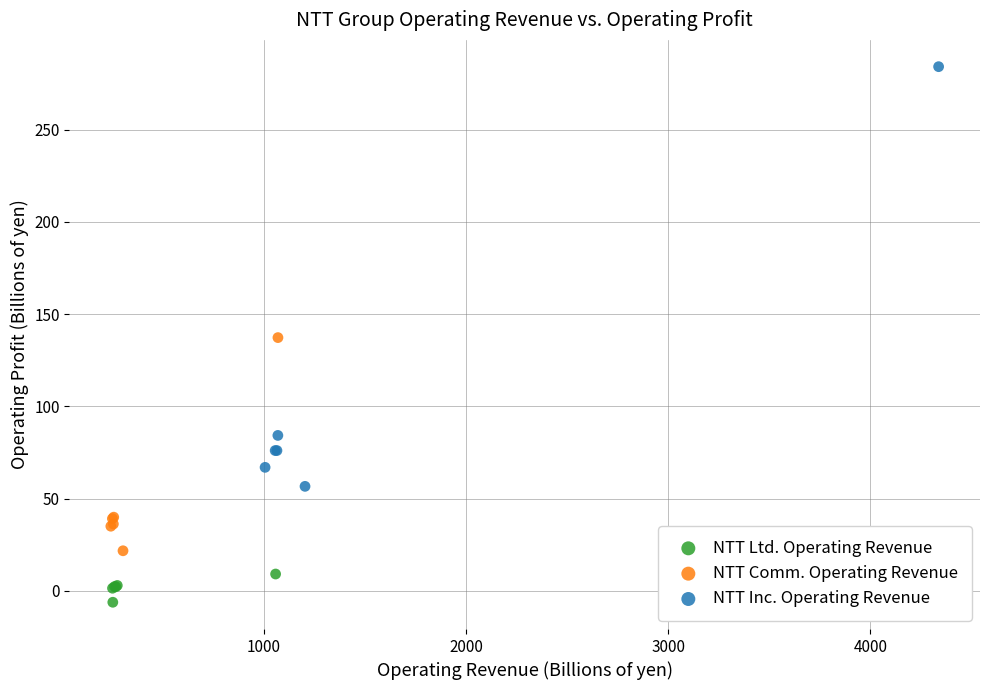

Which series has the widest spread of Y values?

NTT Inc. Operating Revenue